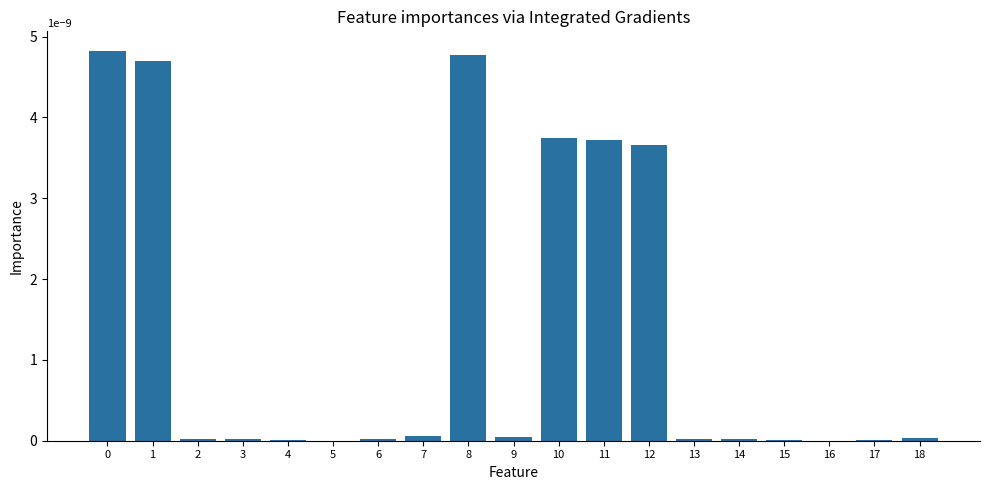

Between 8 and 11, which is larger?

8